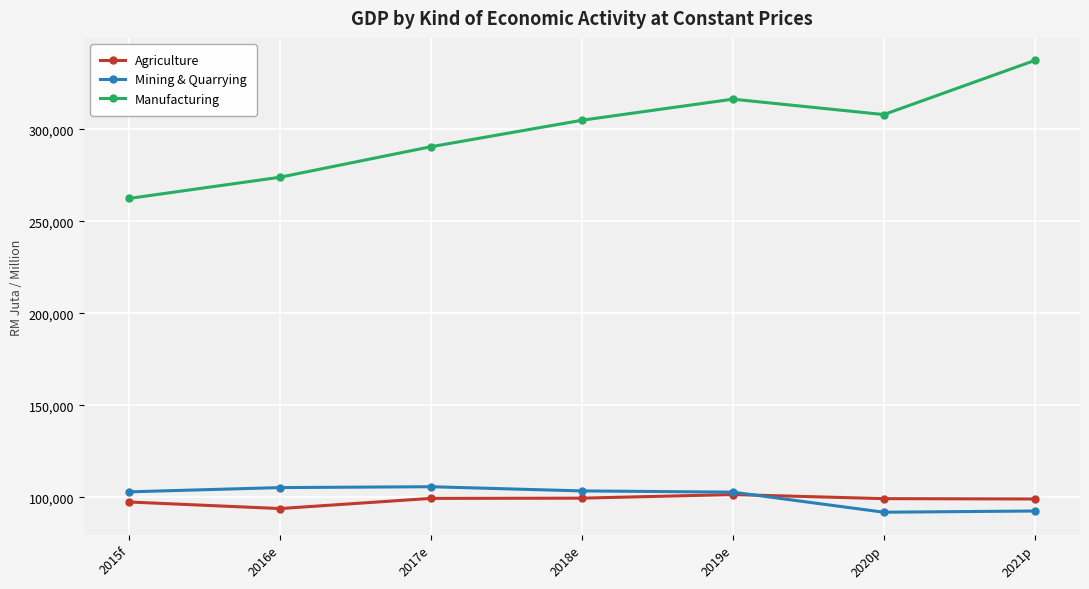

Which category has the highest value in the Manufacturing series?

2021p